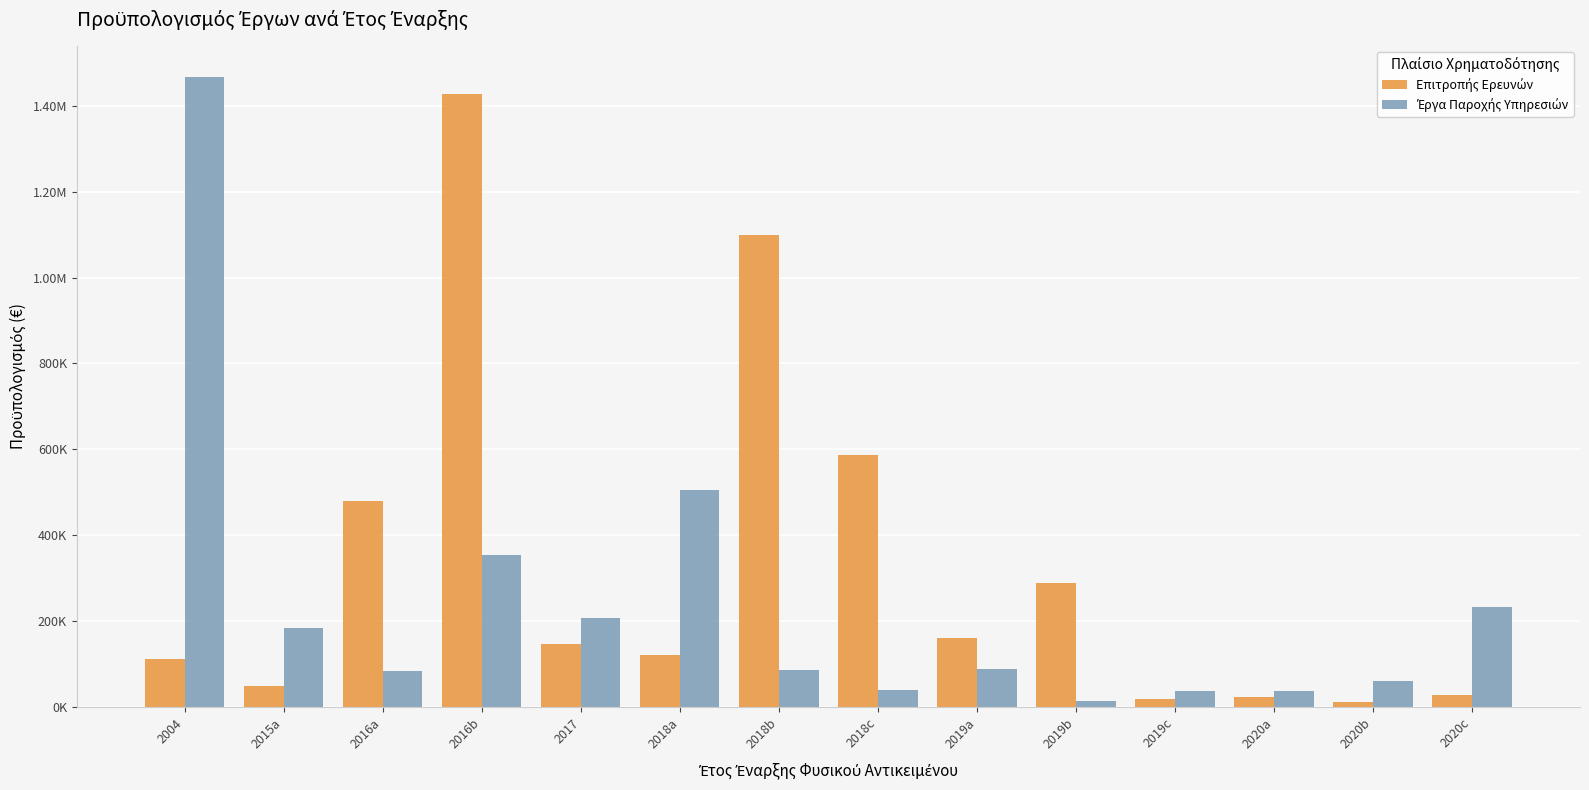

What is the difference between the Έργα Παροχής Υπηρεσιών values at 2020c and 2015a?

49079.8